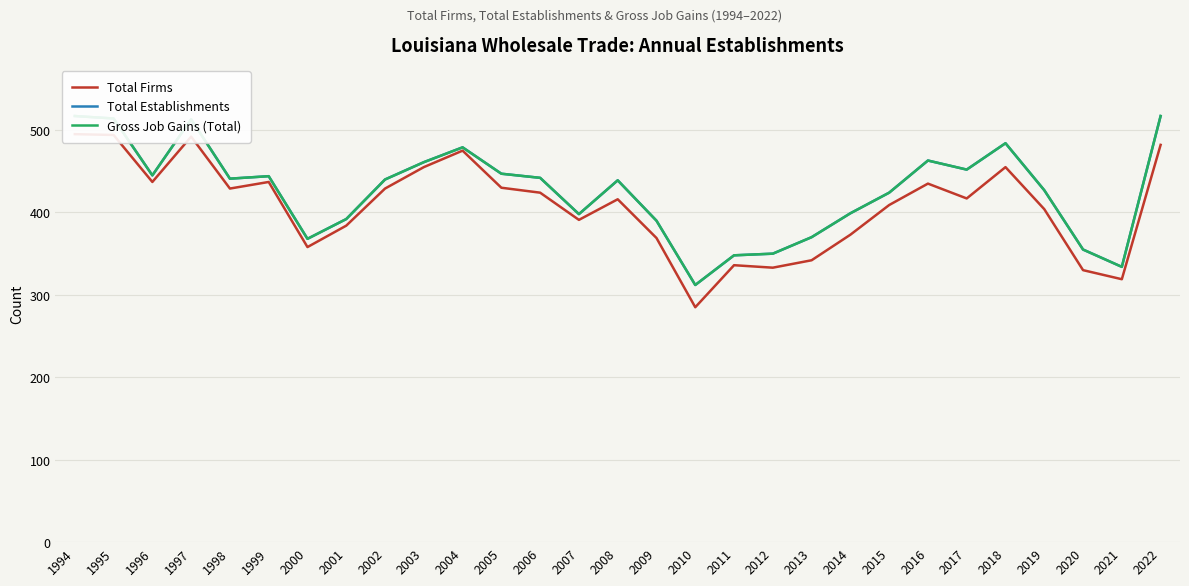

What is the smallest value displayed?

285